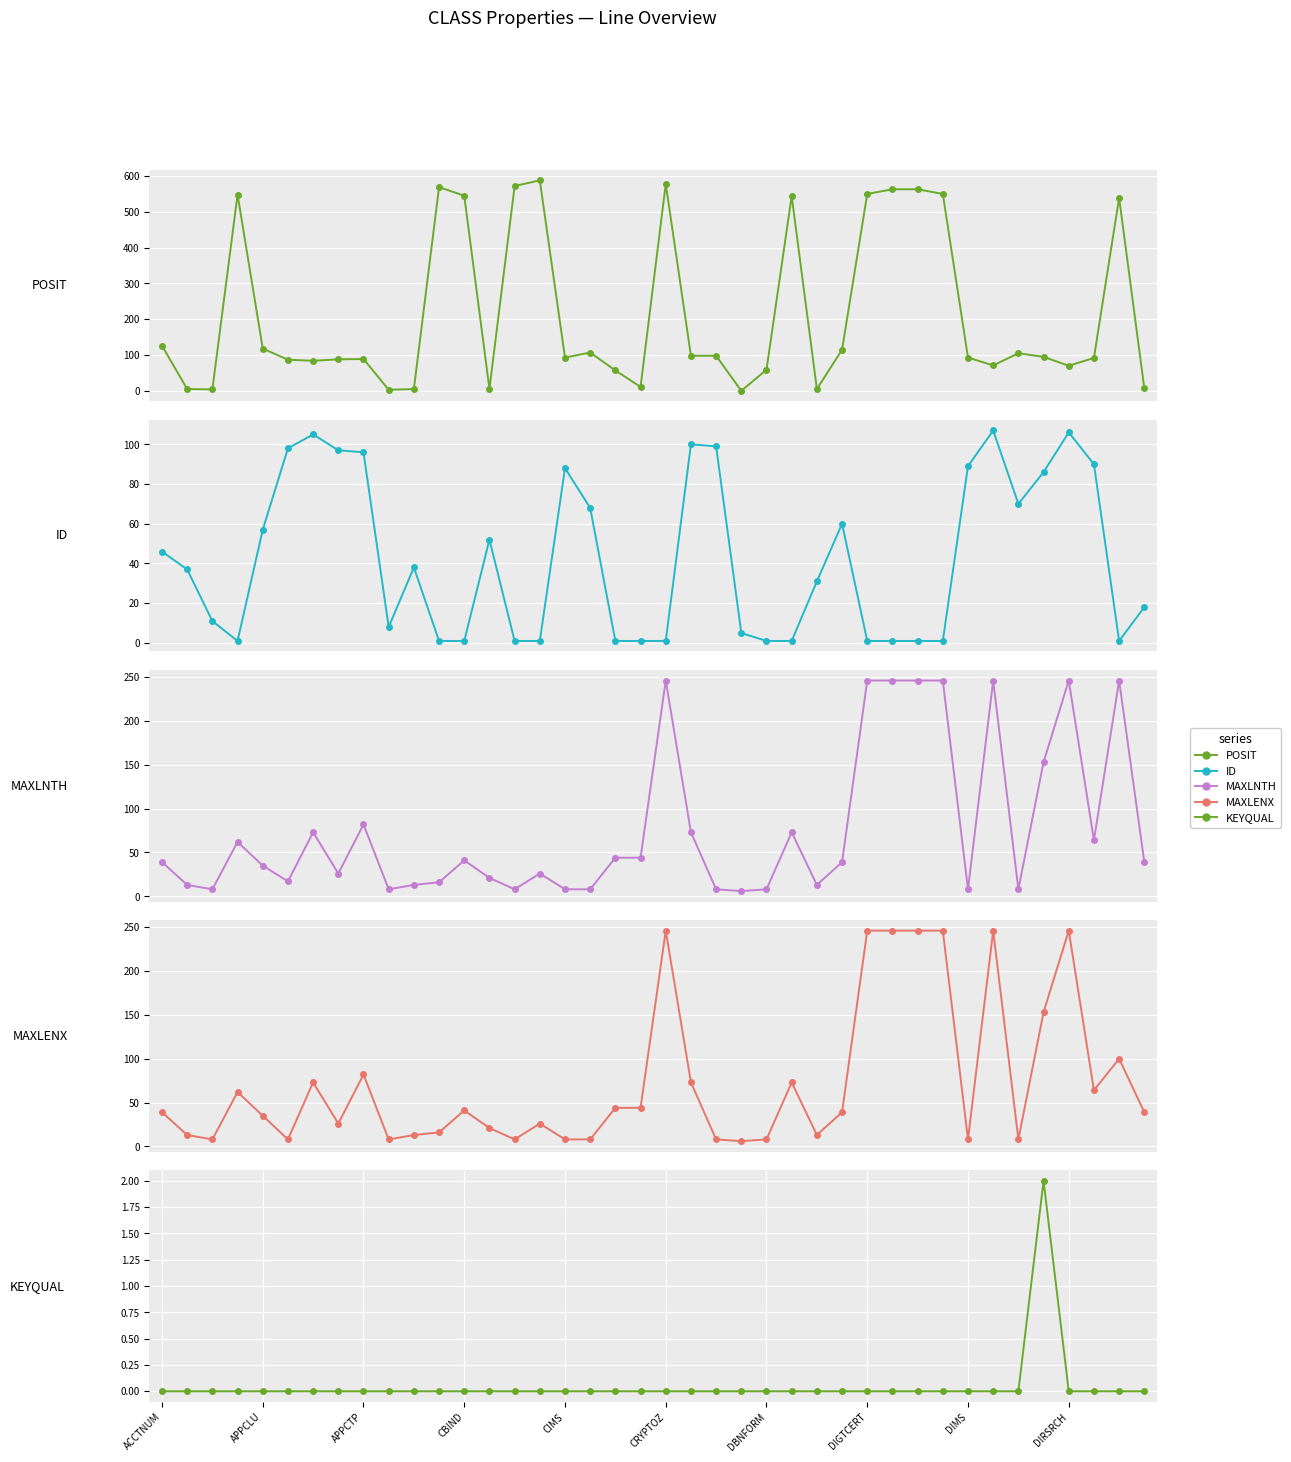

What is the difference between the second highest and minimum values in the ID series?

105